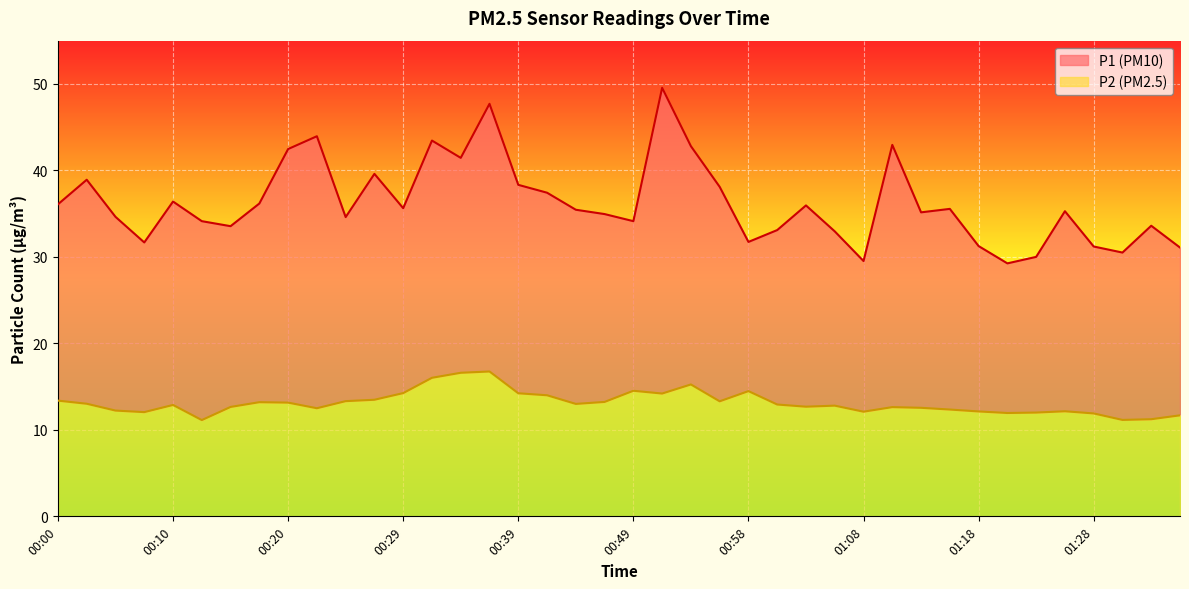

Does the chart display data point markers on the line(s)?

No